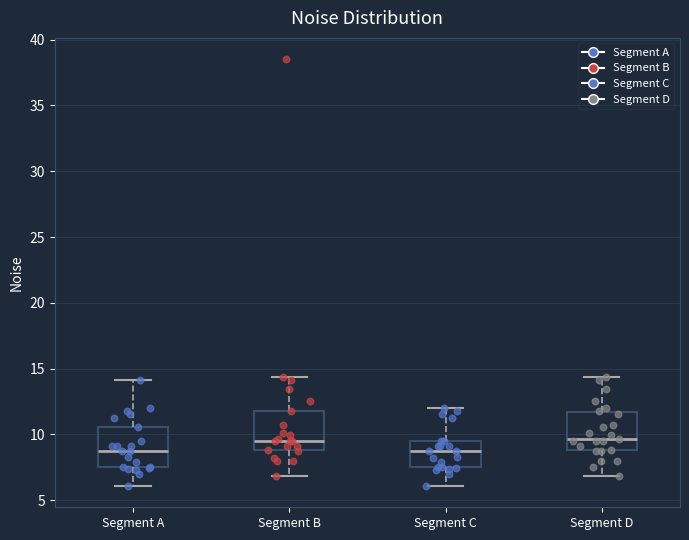

Reading left to right, read every box against the y-axis: the position of its median line, the range the box covers, and the ends of its whiskers. The values are not printed on the chart, so give them approximately, as read against the axis.

Segment A: median 9.0, box 7.5 to 10.5, whiskers 6.0 to 14.0
Segment B: median 9.5, box 9.0 to 11.5, whiskers 7.0 to 14.5
Segment C: median 8.5, box 7.5 to 9.5, whiskers 6.0 to 12.0
Segment D: median 9.5, box 9.0 to 11.5, whiskers 7.0 to 14.5